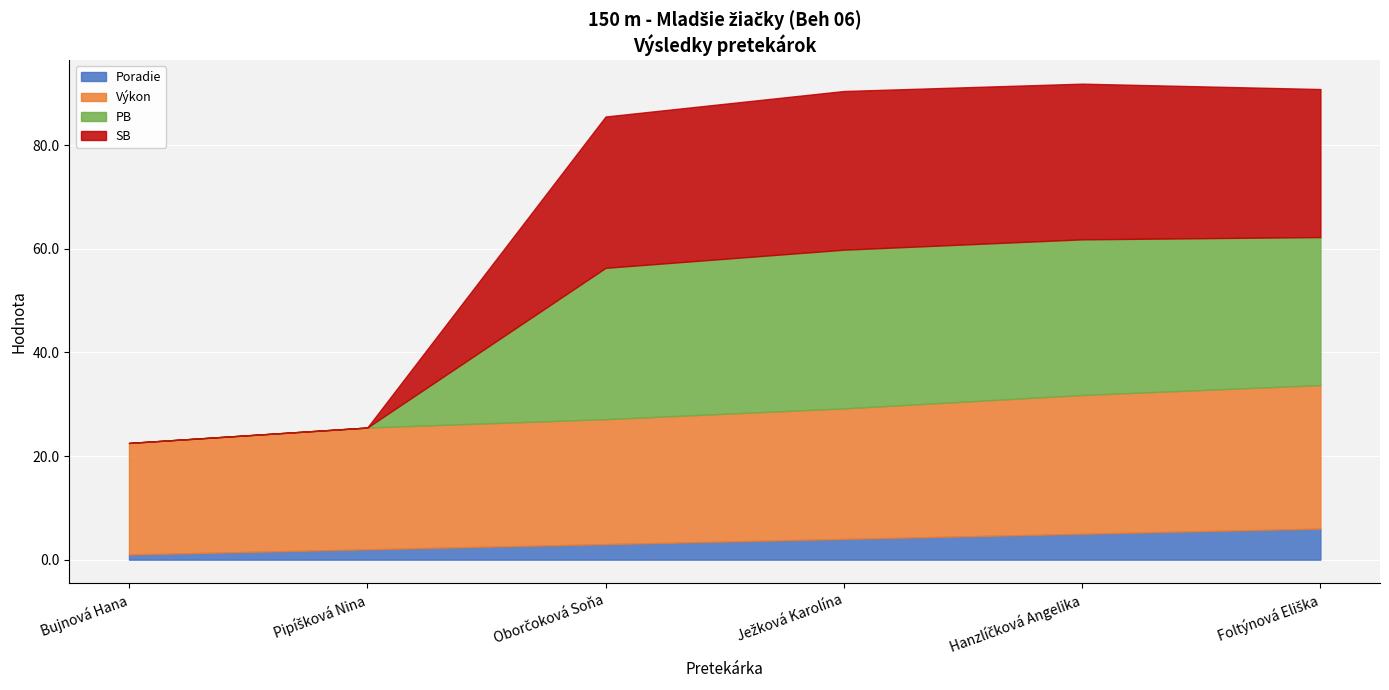

What is the value of the SB point at the 6th from the left?

28.6